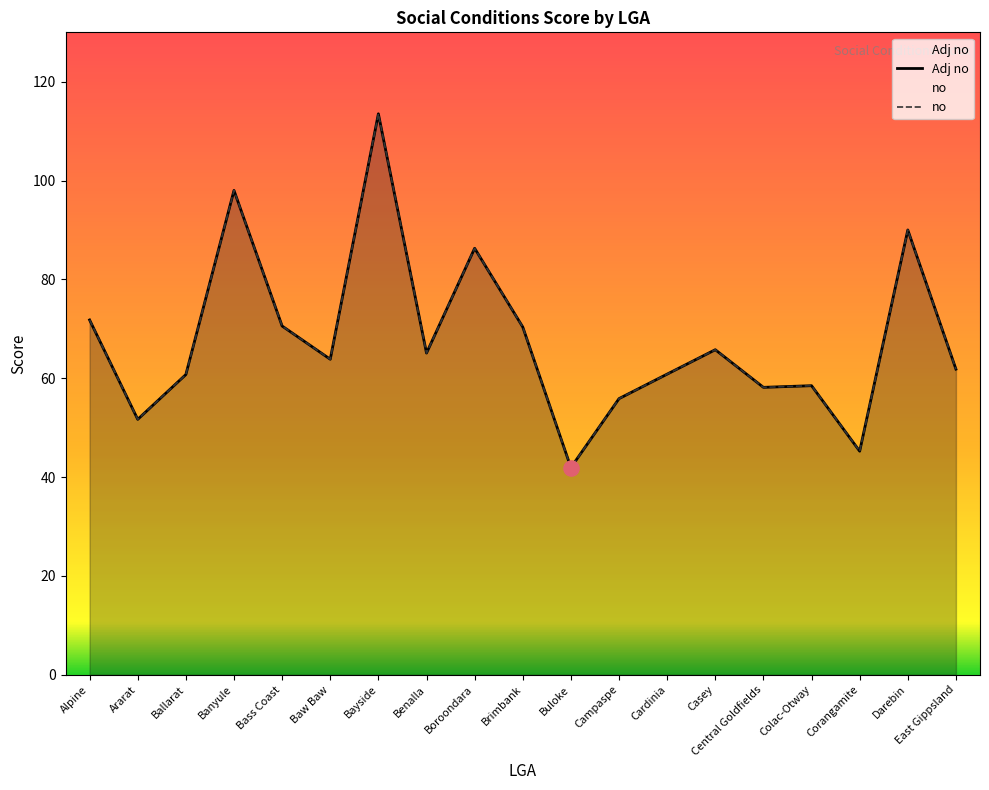

Is the value of Adj no at Buloke greater than the value of no at Alpine?

No